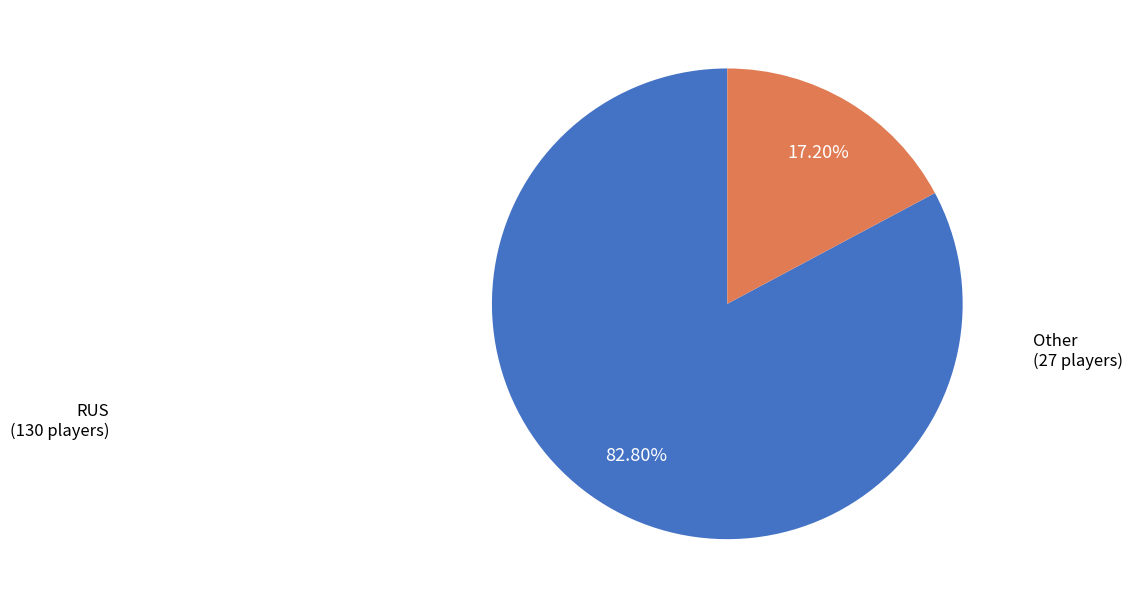

Which category has the smallest portion of the pie?

Other